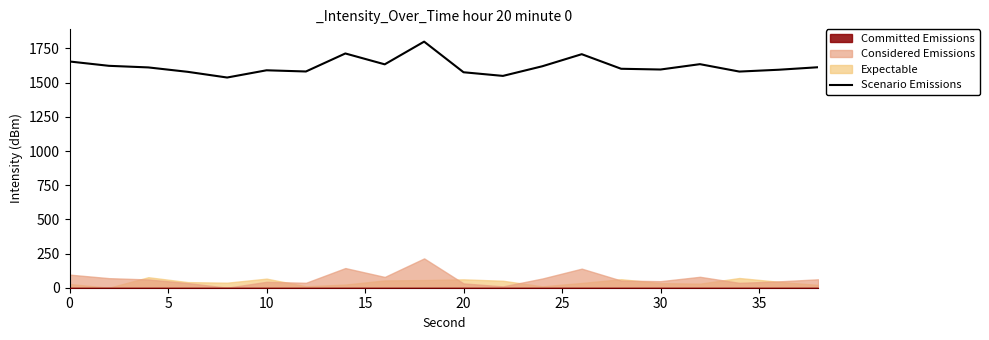

What is the minimum value for Scenario Emissions?

1537.5